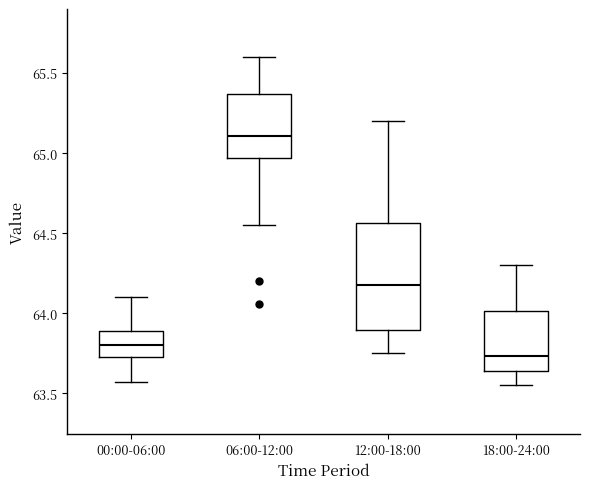

Reading left to right, transcribe this box plot: for each box, give where its median line is, the range the box spans, and where its two whiskers end, as read against the y-axis. The values are not printed on the chart, so give them approximately, as read against the axis.

00:00-06:00: median 63.80, box 63.75 to 63.90, whiskers 63.55 to 64.10
06:00-12:00: median 65.10, box 64.95 to 65.35, whiskers 64.55 to 65.60
12:00-18:00: median 64.20, box 63.90 to 64.55, whiskers 63.75 to 65.20
18:00-24:00: median 63.75, box 63.65 to 64.00, whiskers 63.55 to 64.30